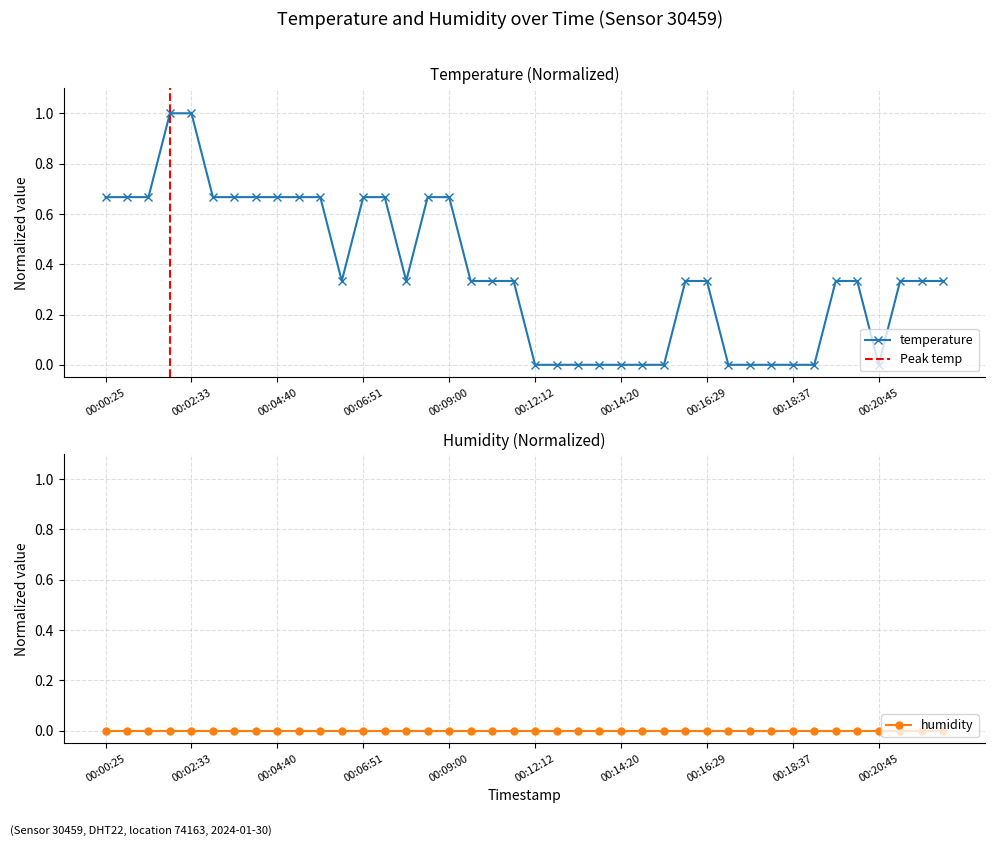

Which has a higher value, 00:16:29 or 00:22:20?

00:16:29